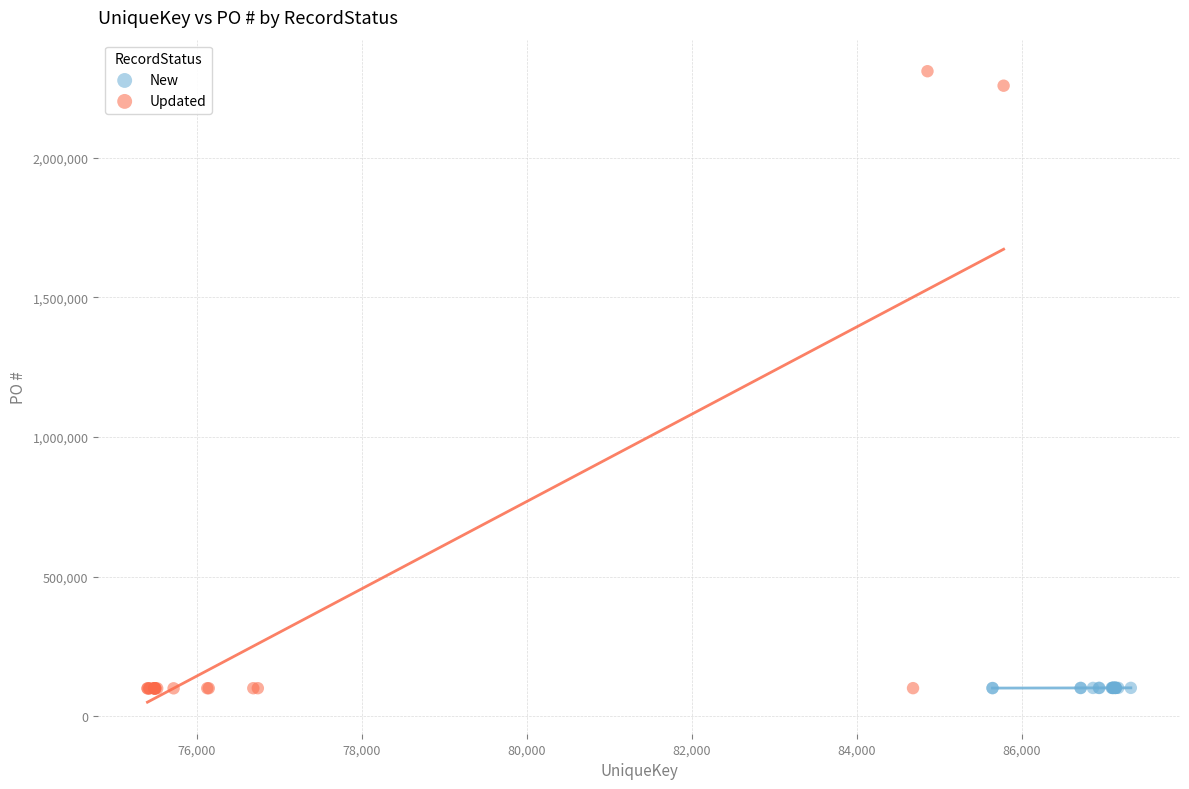

Which series contains the highest Y value?

Updated